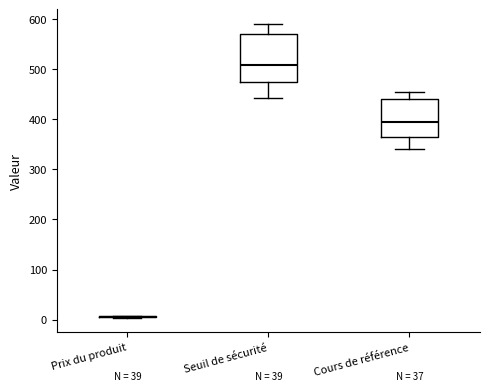

Where does the median line of the box for Seuil de sécurité sit on the y-axis? The values are not printed on the chart, so give them approximately, as read against the axis.

510